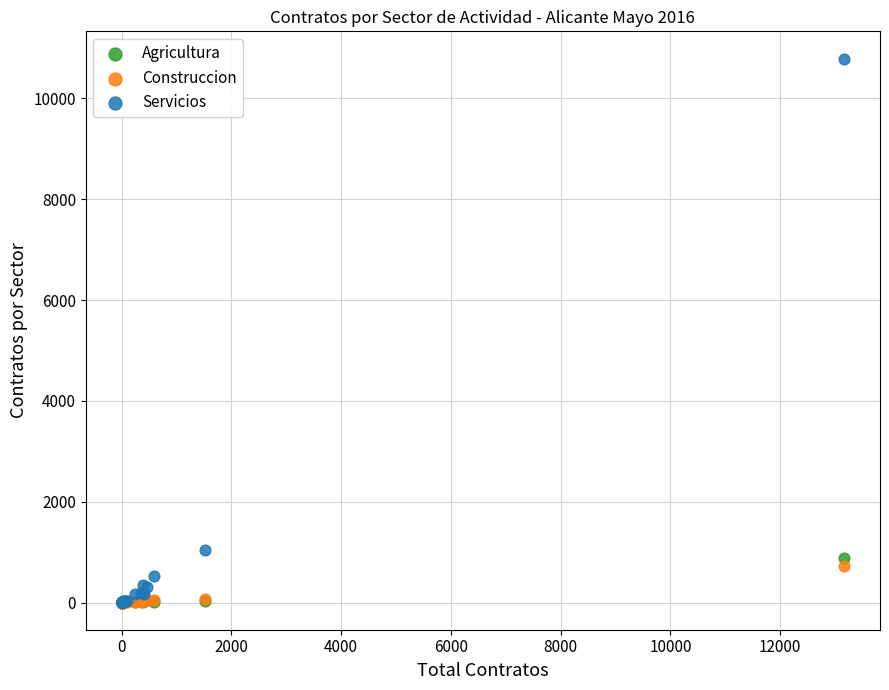

Across all series, what Y value is closest to 5395?

1045